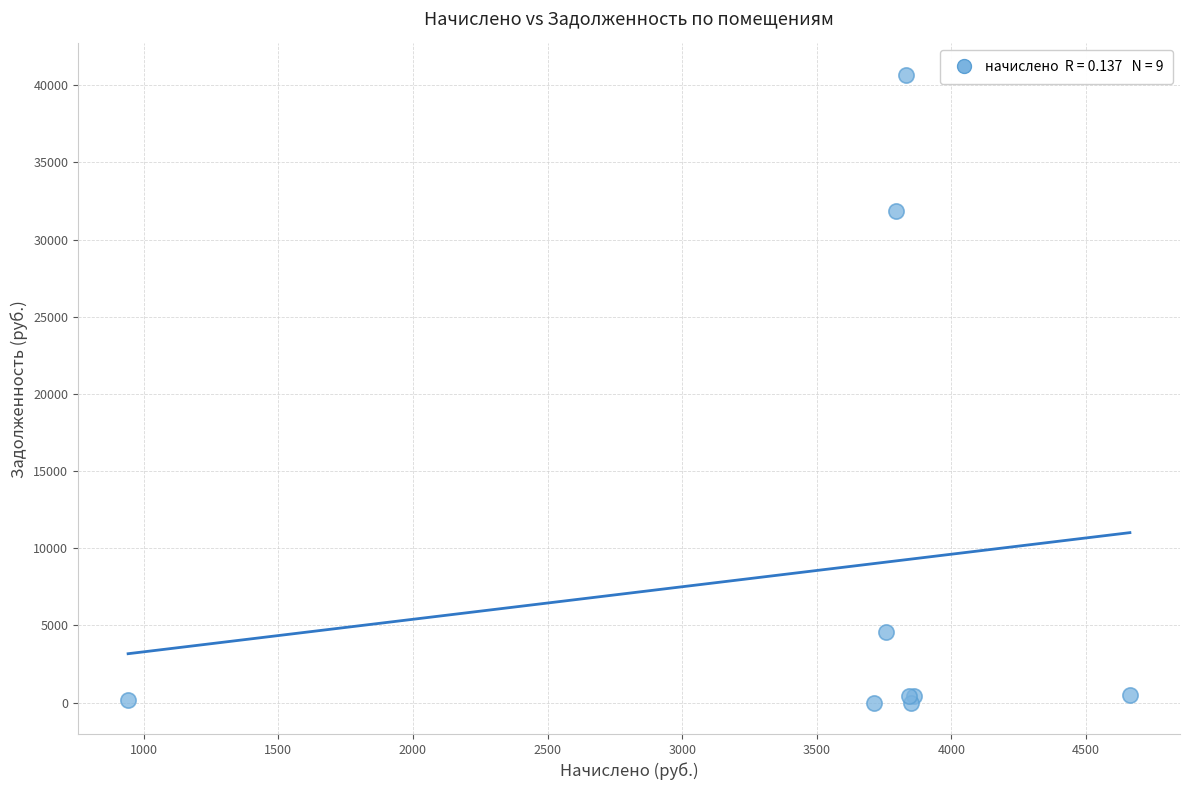

What Y value in the scatter plot is closest to 20337?

31830.0